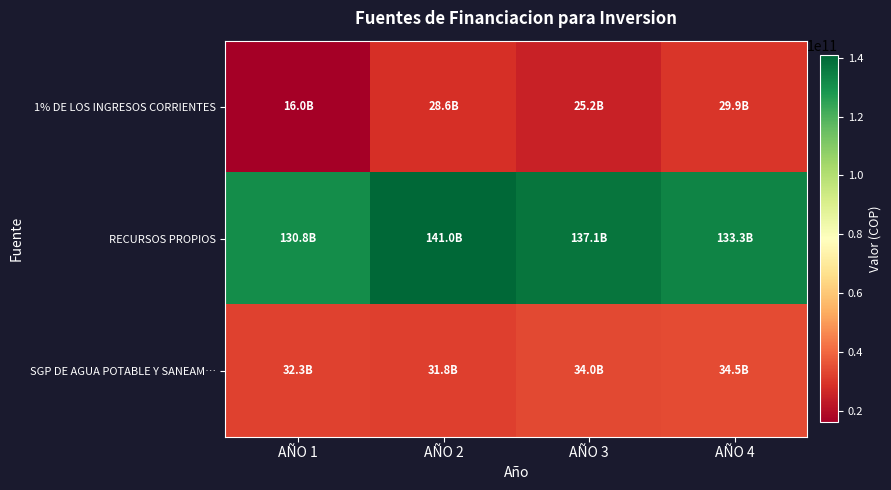

Which label corresponds to the largest value in the chart?

AÑO 2